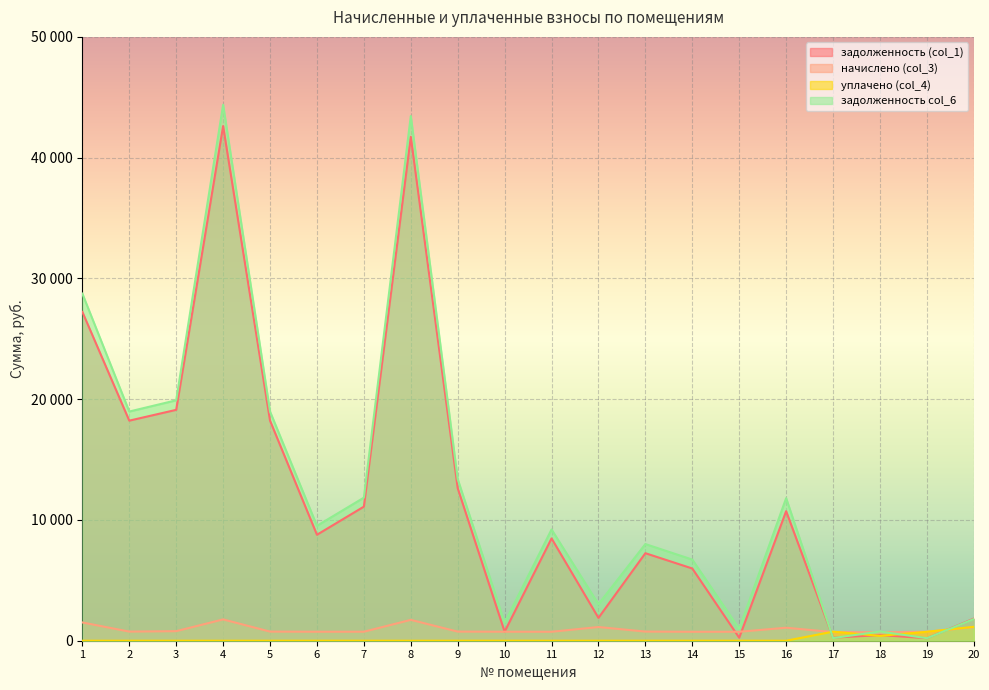

How many lines are shown in the chart?

4